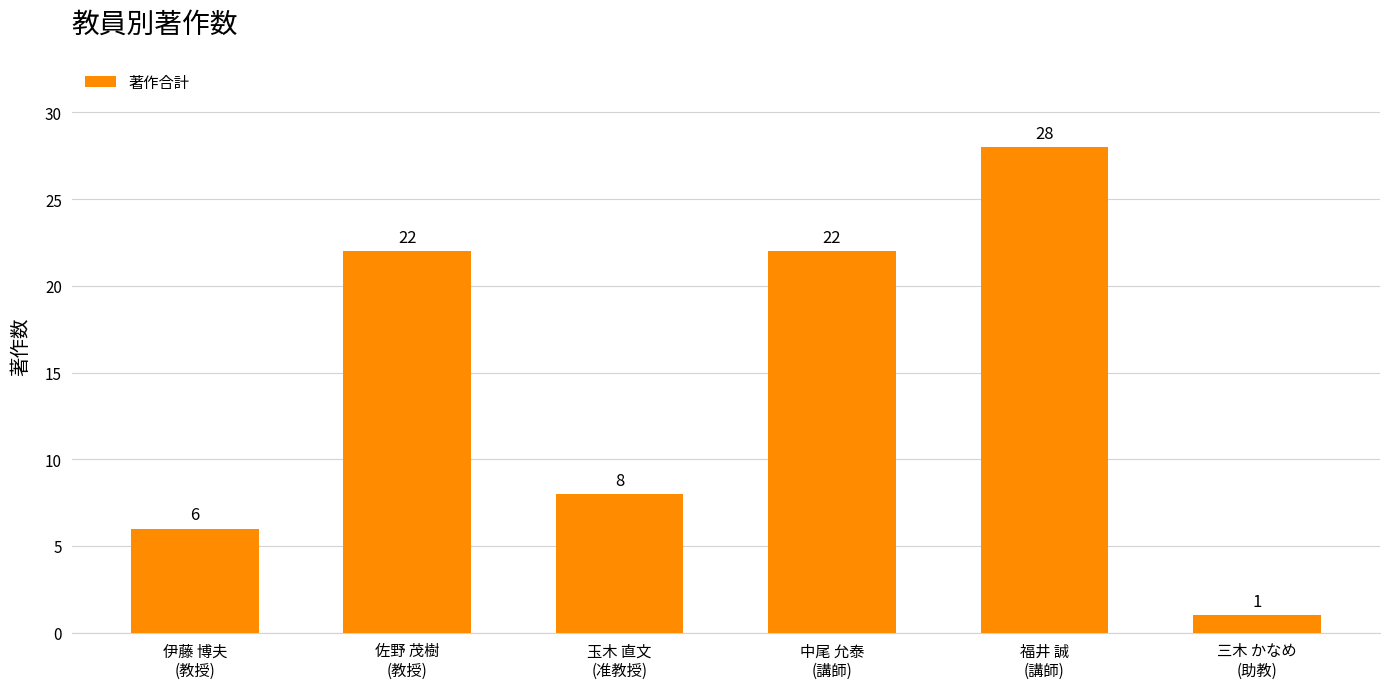

What is the difference between the second highest and minimum values?

21